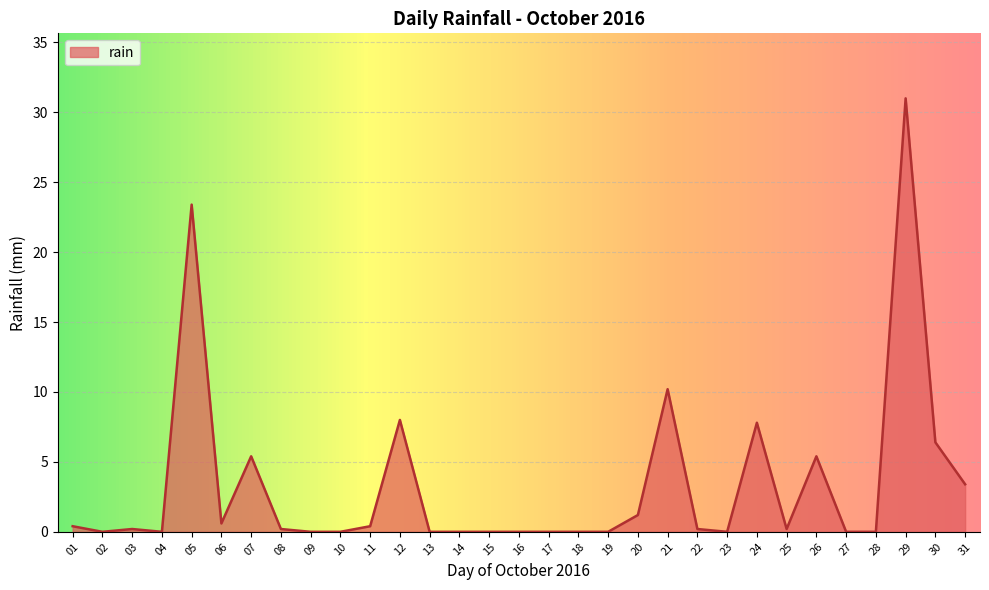

Reading right to left, extract all data points from this chart.

3.4	6.4	31.0	0.0	0.0	5.4	0.2	7.8	0.0	0.2	10.2	1.2	0.0	0.0	0.0	0.0	0.0	0.0	0.0	8.0	0.4	0.0	0.0	0.2	5.4	0.6	23.4	0.0	0.2	0.0	0.4